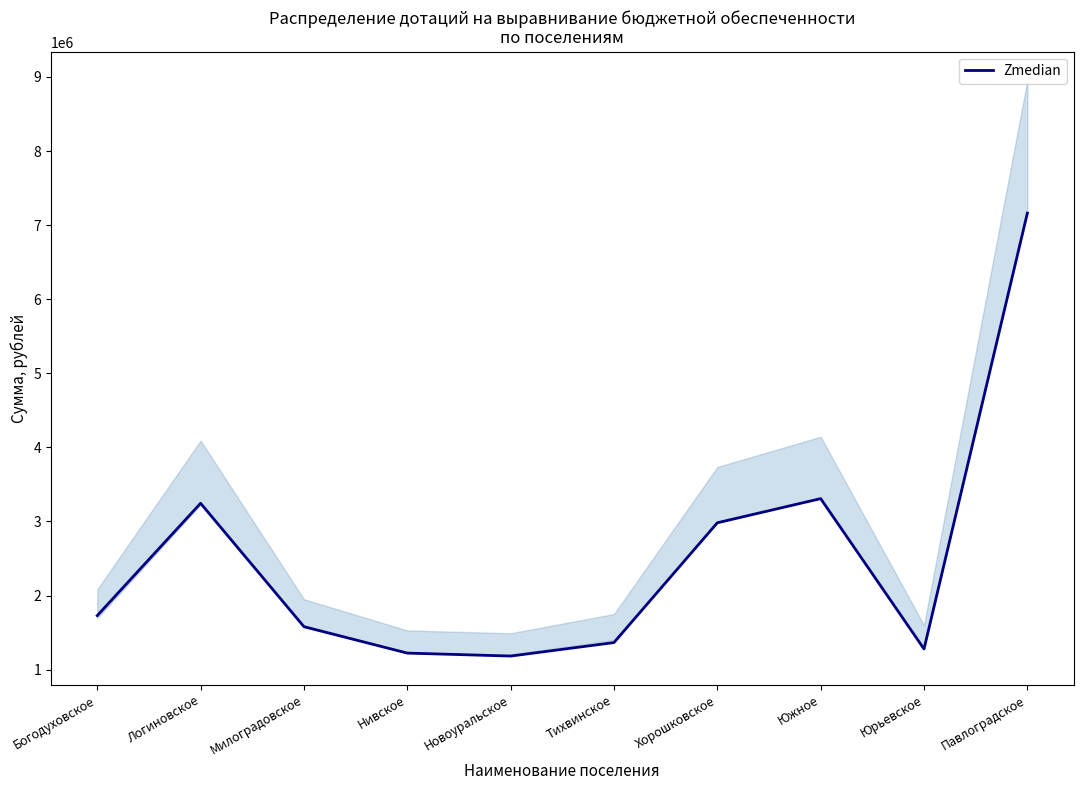

List the labels in order of value, smallest first.

Новоуральское, Нивское, Юрьевское, Тихвинское, Милоградовское, Богодуховское, Хорошковское, Логиновское, Южное, Павлоградское